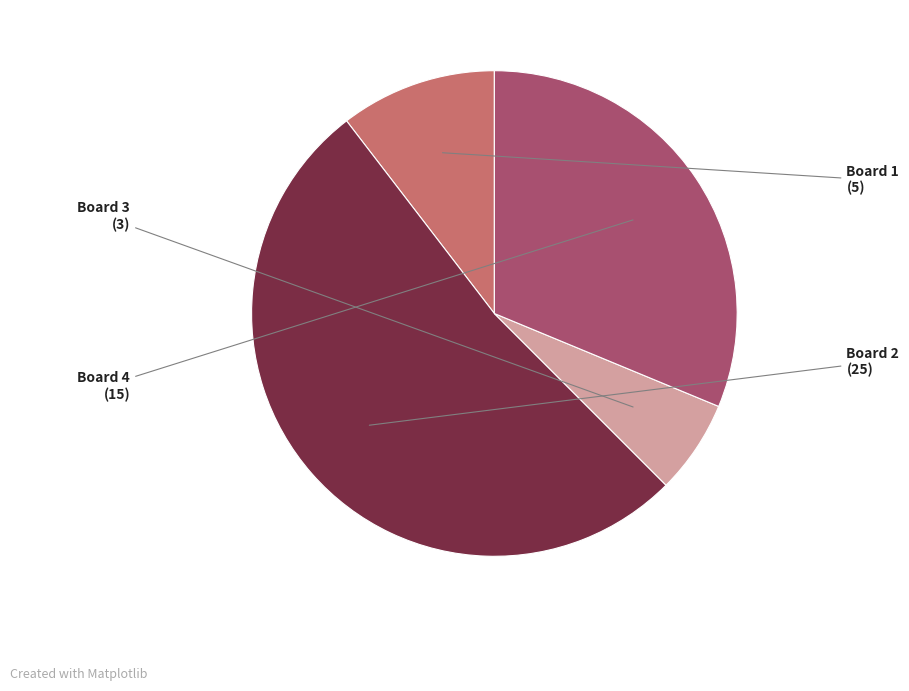

Is there any slice that represents more than half of the pie?

Yes